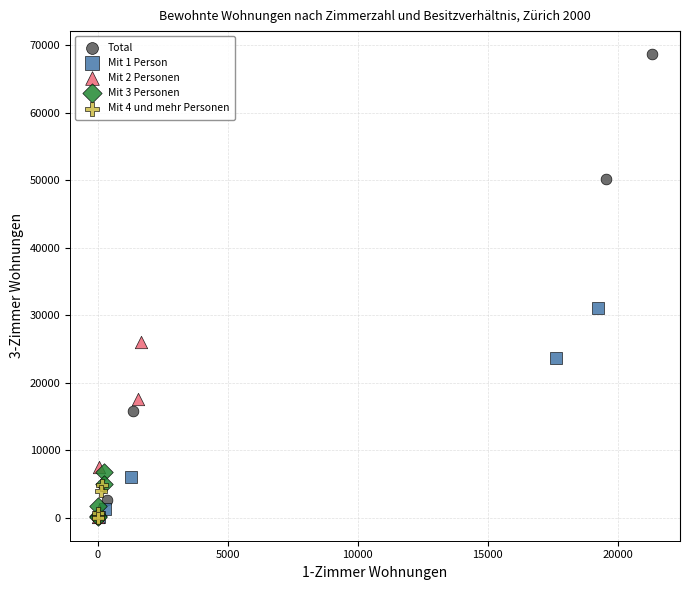

Which series has the largest Y range (max minus min)?

Total